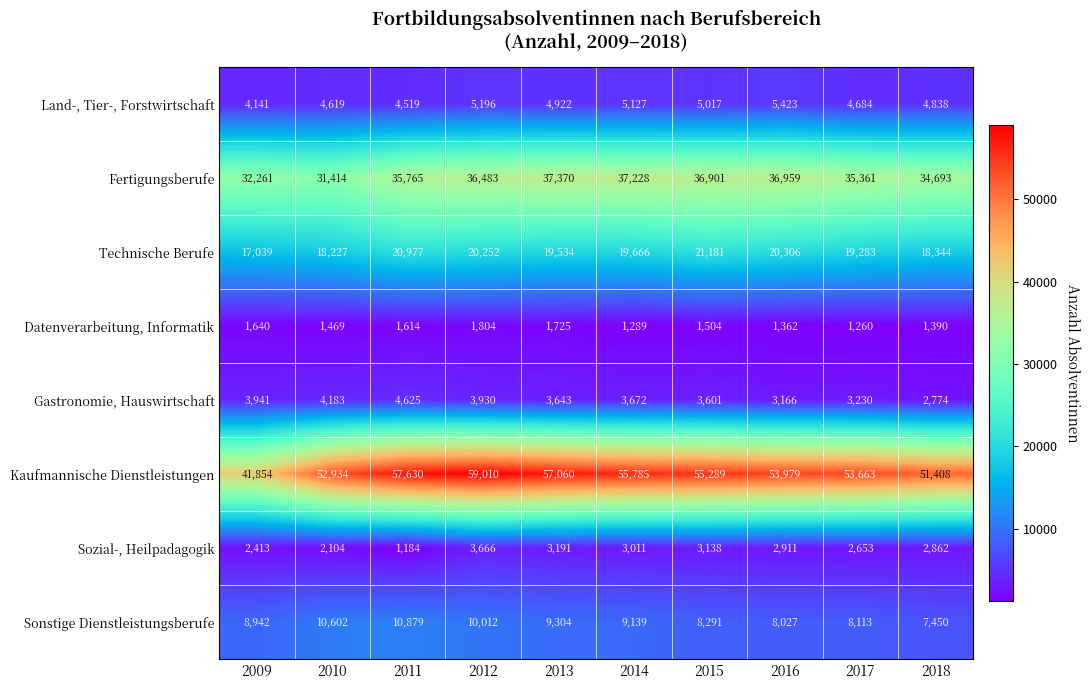

At 2016, list the series in order from smallest to largest.

Datenverarbeitung, Informatik, Sozial-, Heilpadagogik, Gastronomie, Hauswirtschaft, Land-, Tier-, Forstwirtschaft, Sonstige Dienstleistungsberufe, Technische Berufe, Fertigungsberufe, Kaufmannische Dienstleistungen